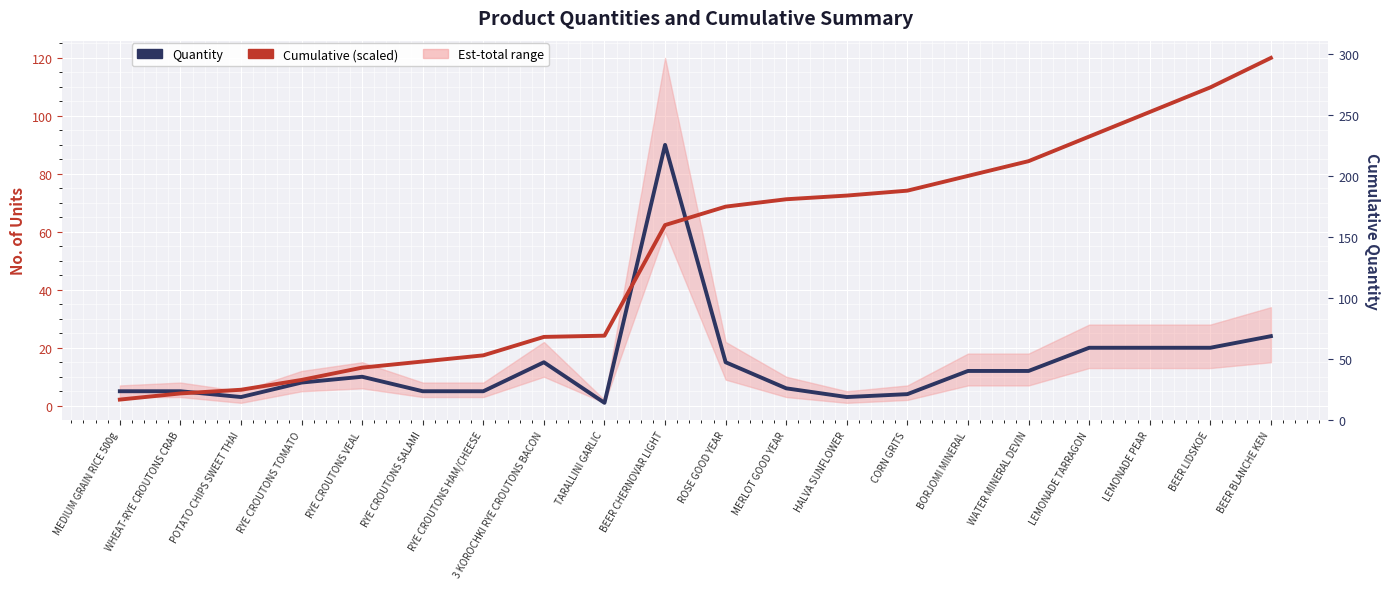

The value of Cumulative (scaled) at BEER CHERNOVAR LIGHT is 62.3. True or false?

True